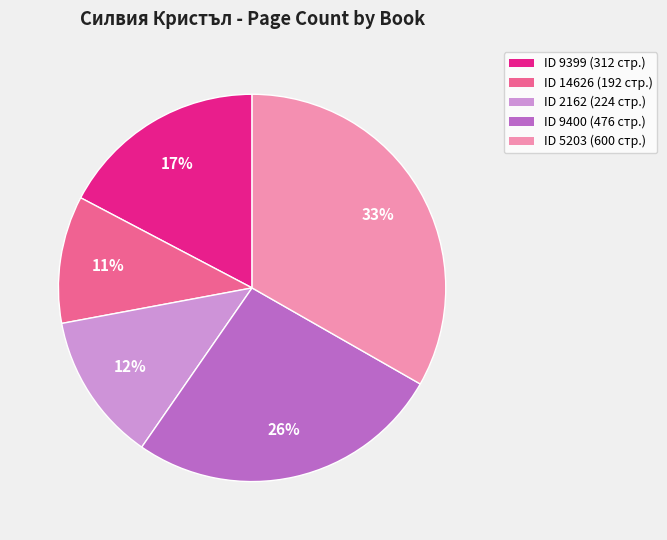

Which category has the biggest portion of the pie?

ID 5203 (600 стр.)